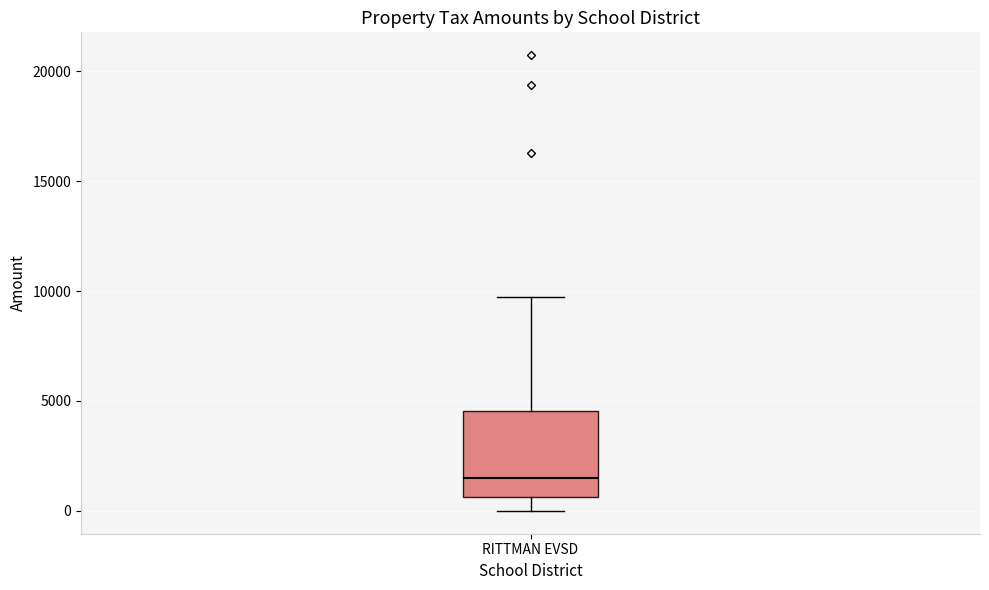

Where does the upper whisker of the box for RITTMAN EVSD end on the y-axis? The values are not printed on the chart, so give them approximately, as read against the axis.

9500